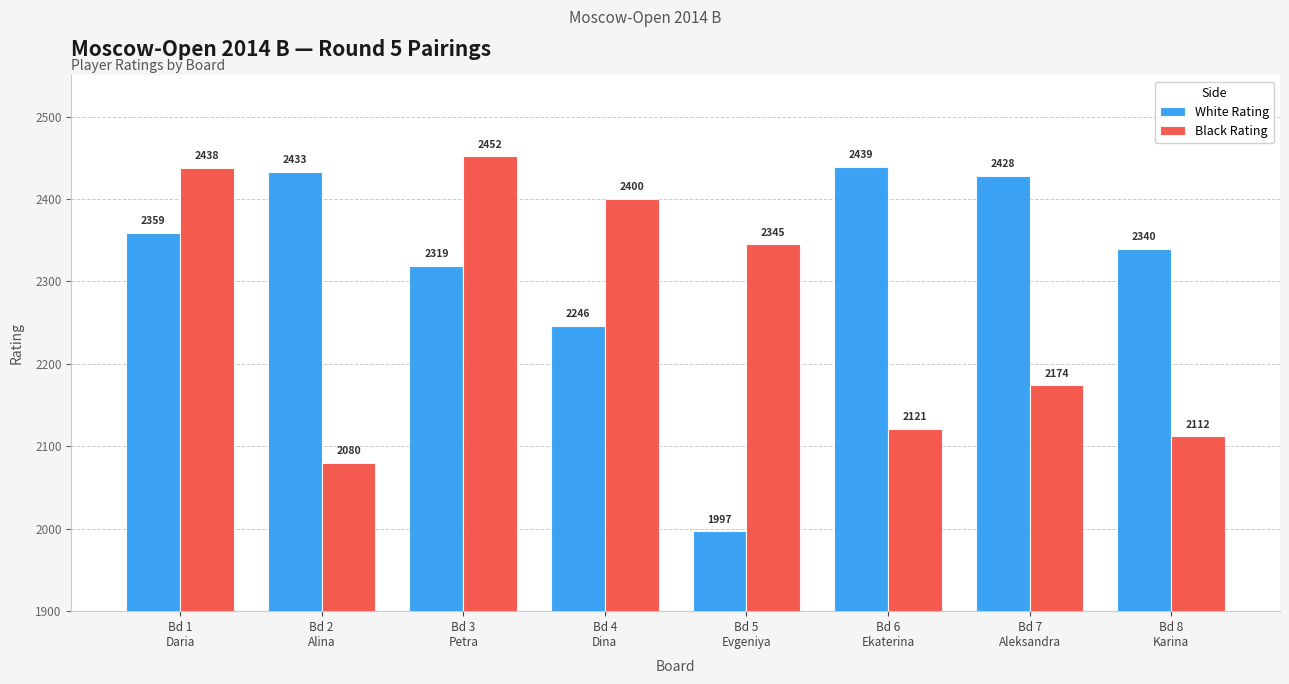

Reading right to left, what are all the values shown in this chart?

White Rating: Bd 8
Karina=2340	Bd 7
Aleksandra=2428	Bd 6
Ekaterina=2439	Bd 5
Evgeniya=1997	Bd 4
Dina=2246	Bd 3
Petra=2319	Bd 2
Alina=2433	Bd 1
Daria=2359
Black Rating: Bd 8
Karina=2112	Bd 7
Aleksandra=2174	Bd 6
Ekaterina=2121	Bd 5
Evgeniya=2345	Bd 4
Dina=2400	Bd 3
Petra=2452	Bd 2
Alina=2080	Bd 1
Daria=2438